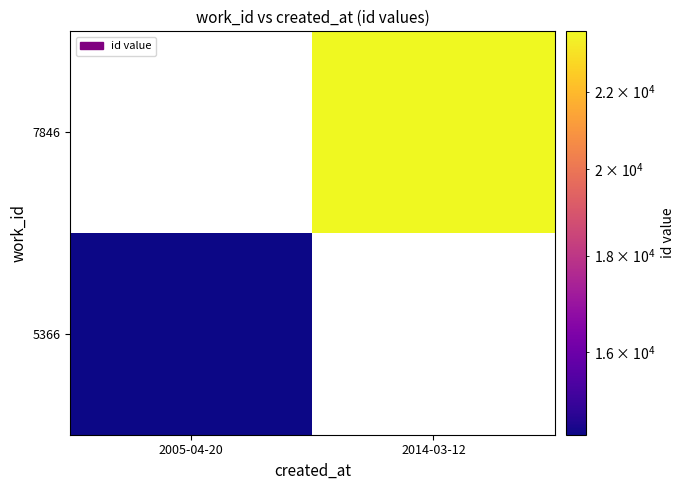

What is the lowest value of the 5366 series?

14456.0